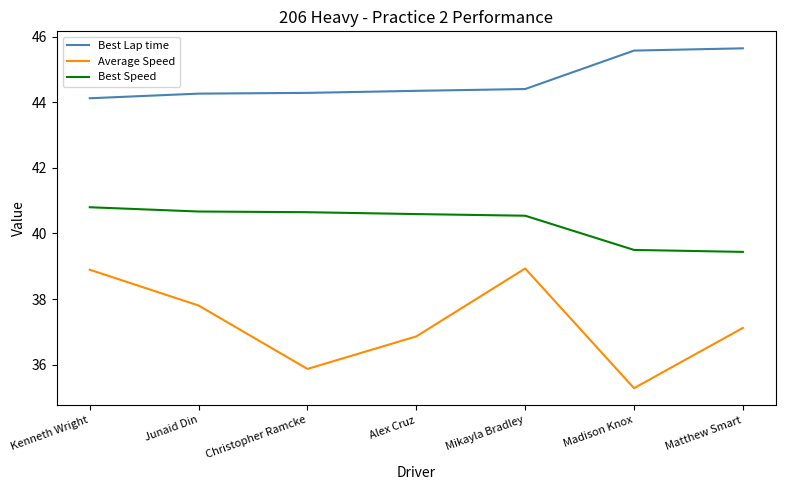

True or false: Best Lap time and Best Speed intersect in this chart.

False